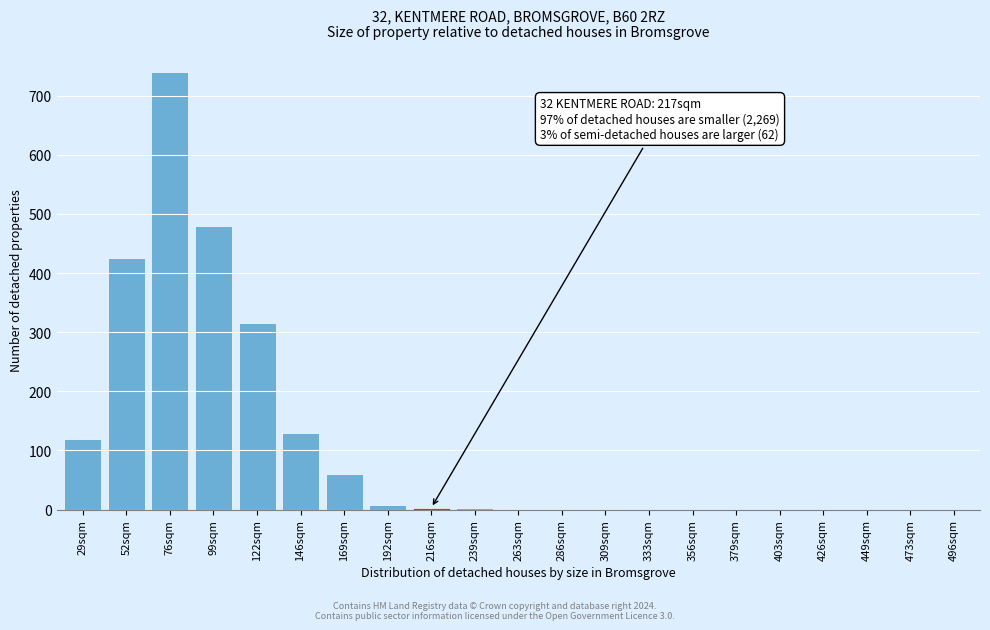

What is the change in value from 52sqm to 473sqm?

-425